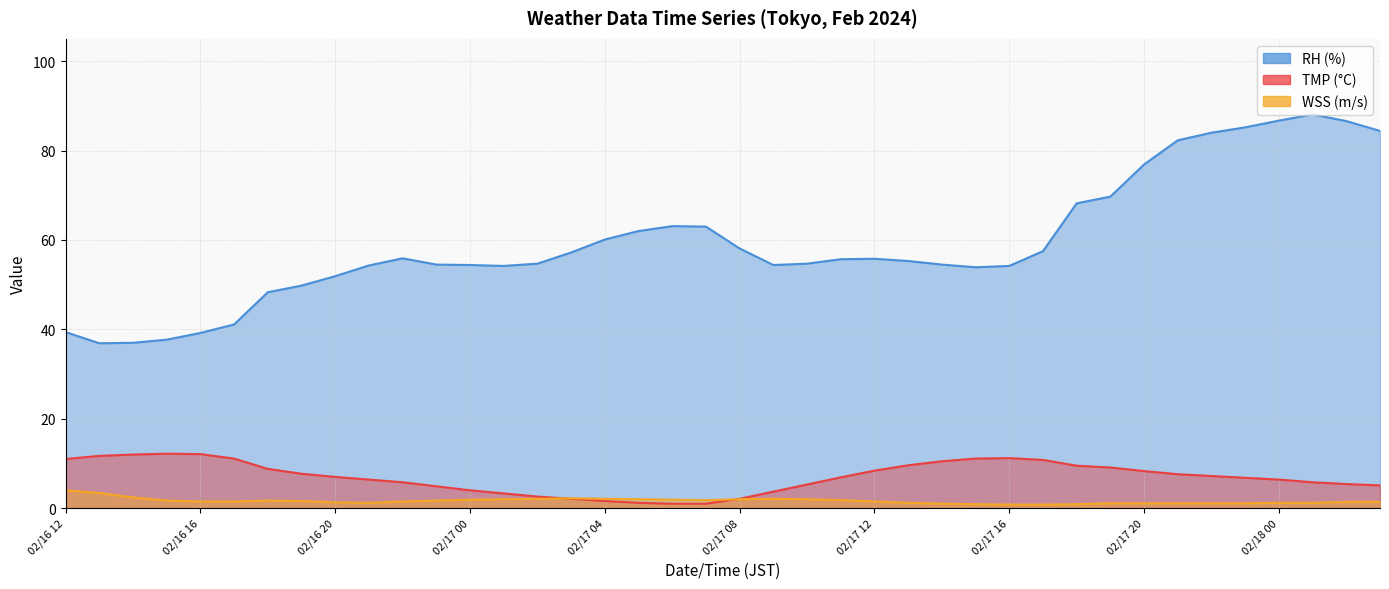

How many lines are shown in the chart?

3